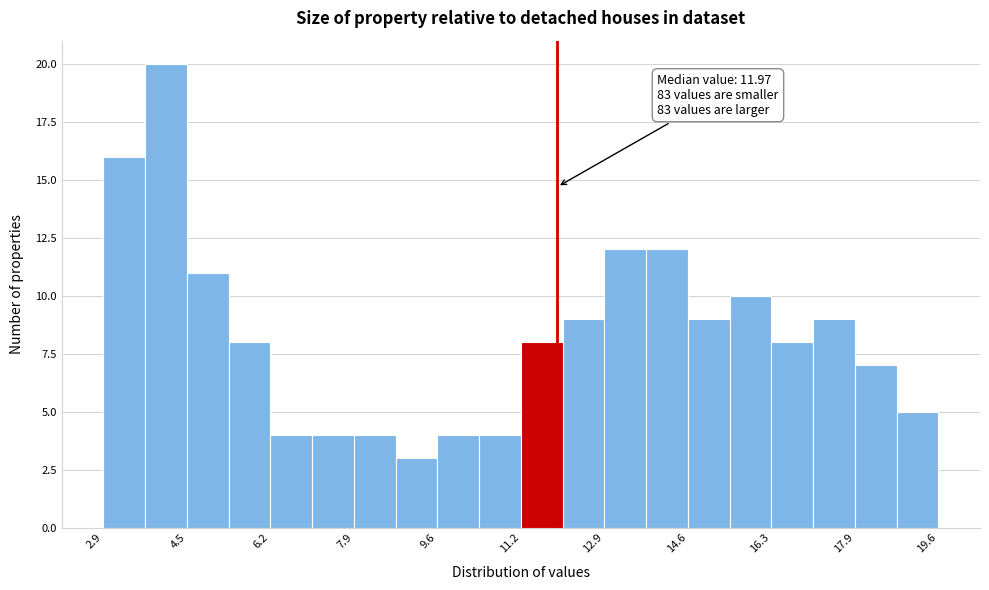

Over which range of the x-axis is the bar tallest?

3.8 to 4.6